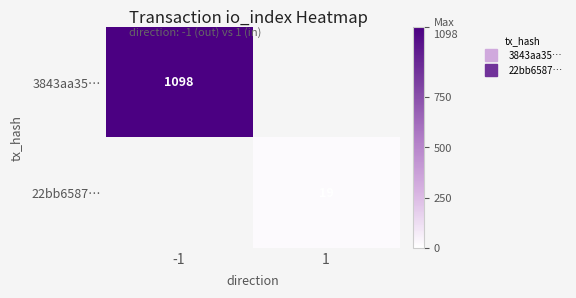

Which label corresponds to the smallest value in the chart?

1